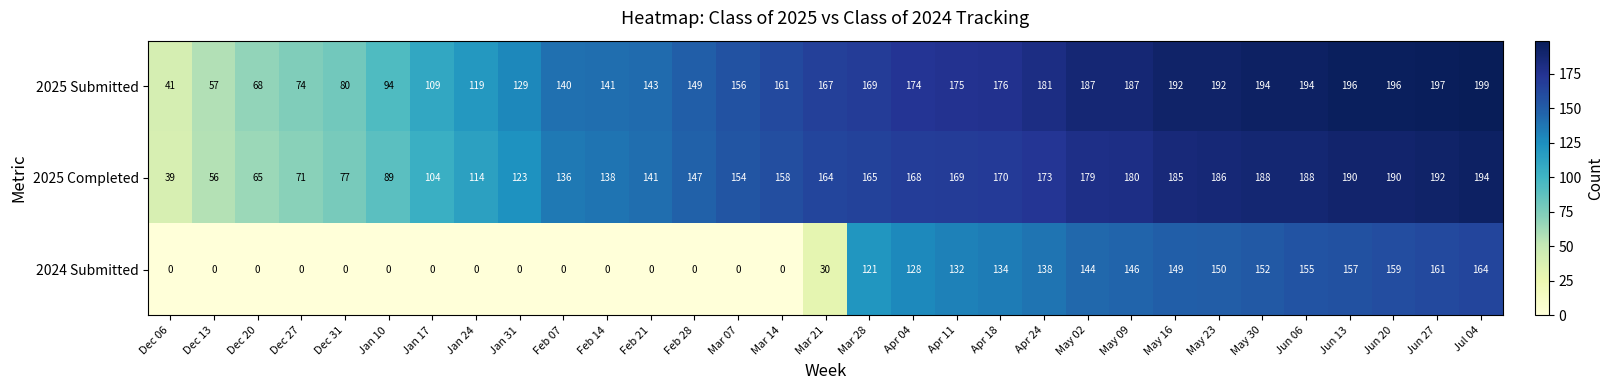

Rank the series by their maximum value, from highest to lowest.

2025 Submitted, 2025 Completed, 2024 Submitted